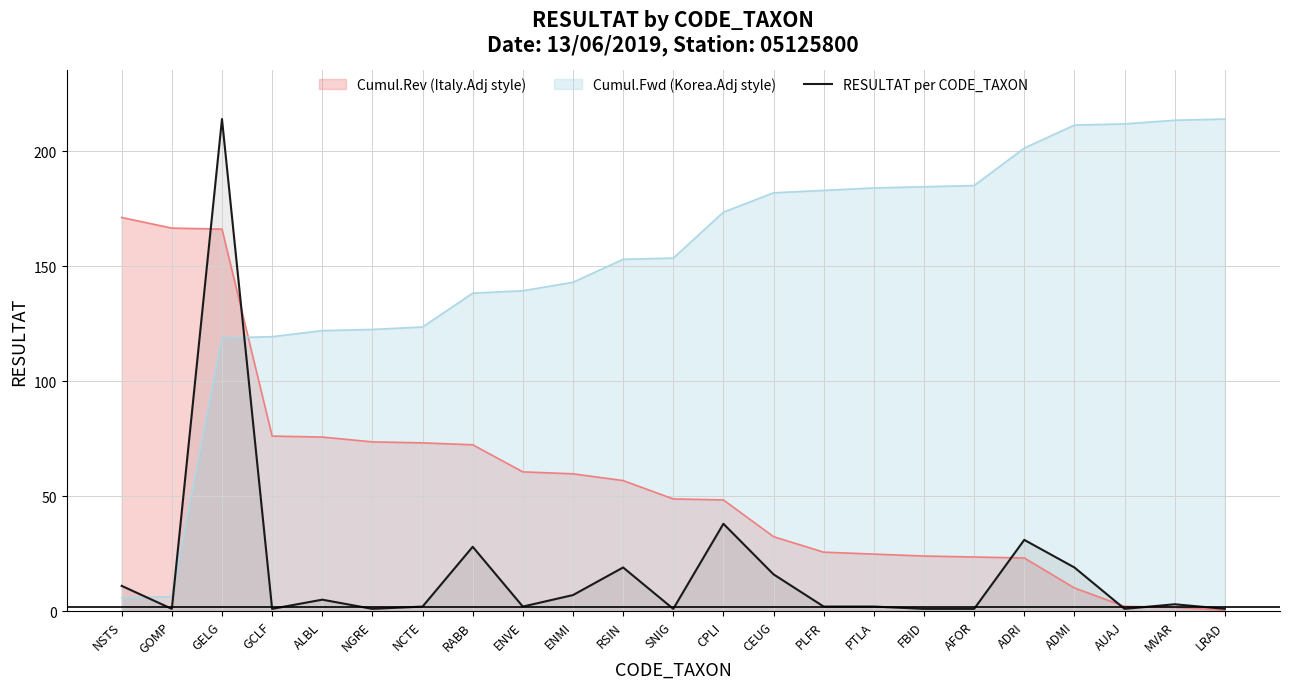

What is the difference between the maximum and minimum values?

213